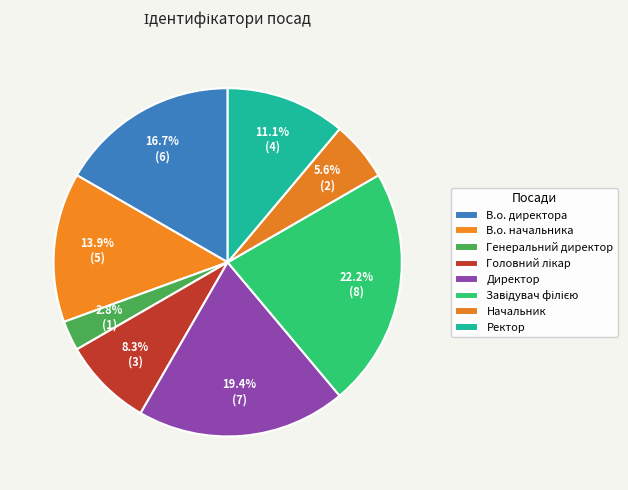

What is the change in value from Начальник to Ректор?

+2